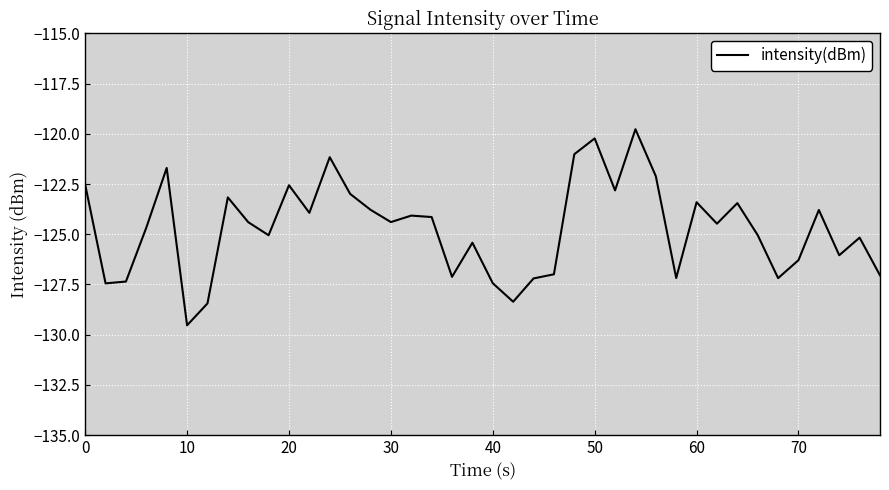

True or false: there are more than 0 points higher than both neighbors.

True